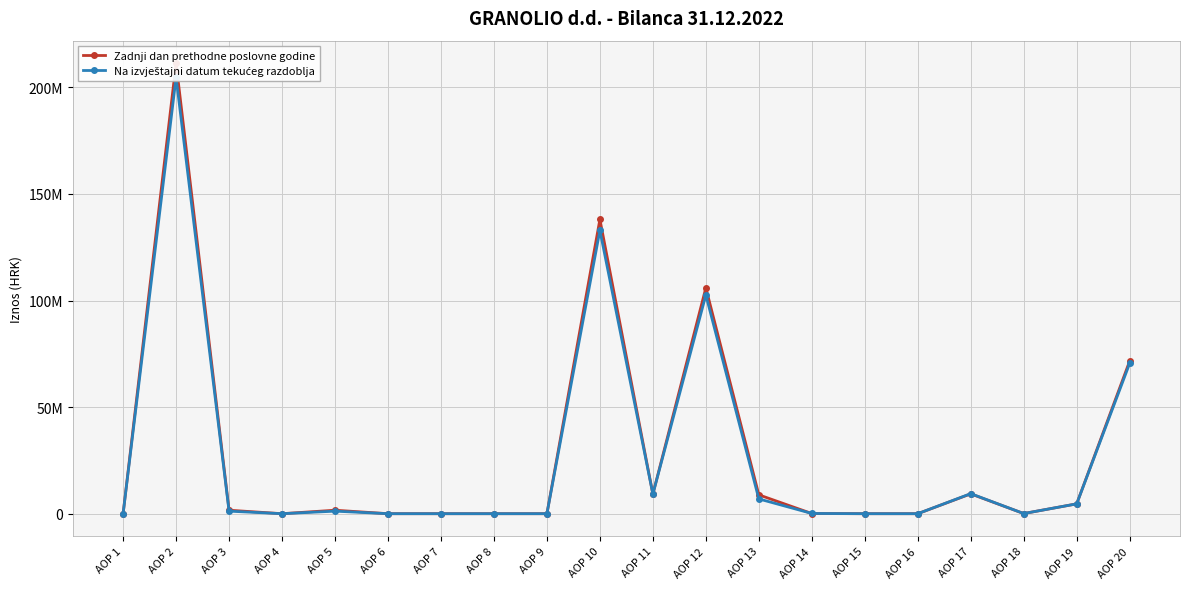

Reading left to right, list all the values displayed in this chart.

Zadnji dan prethodne poslovne godine: 0	211342760	1633591	0	1633591	0	0	0	0	138097932	9184216	105997515	8848887	70434	0	0	9309855	72025	4615000	71611237
Na izvještajni datum tekućeg razdoblja: 0	204656650	1191994	0	1191994	0	0	0	0	132921193	9184216	102604941	6934922	107825	0	0	9402494	71795	4615000	70543463